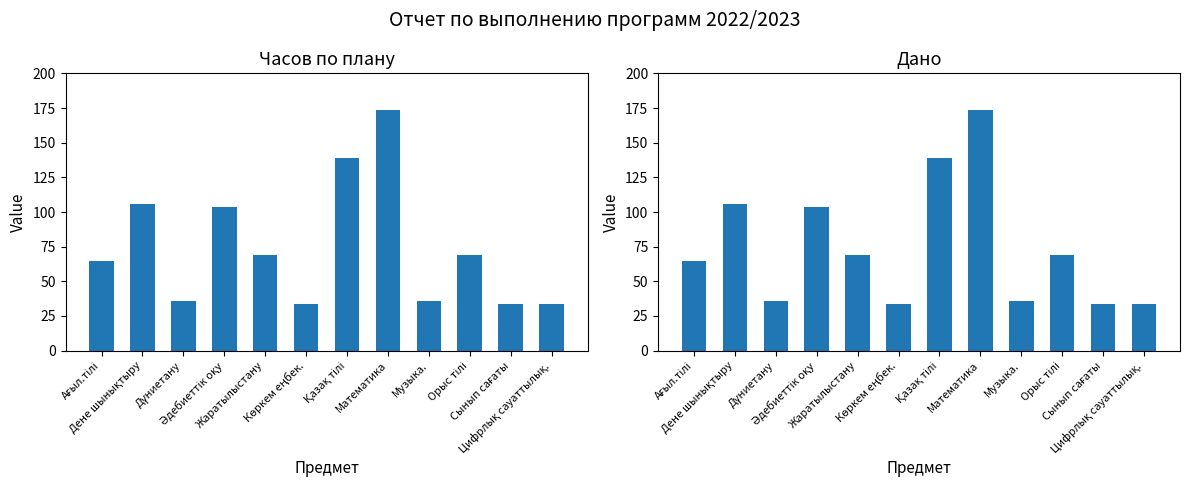

What is the difference between the Дано values at Әдебиеттік оқу and Көркем еңбек.?

70